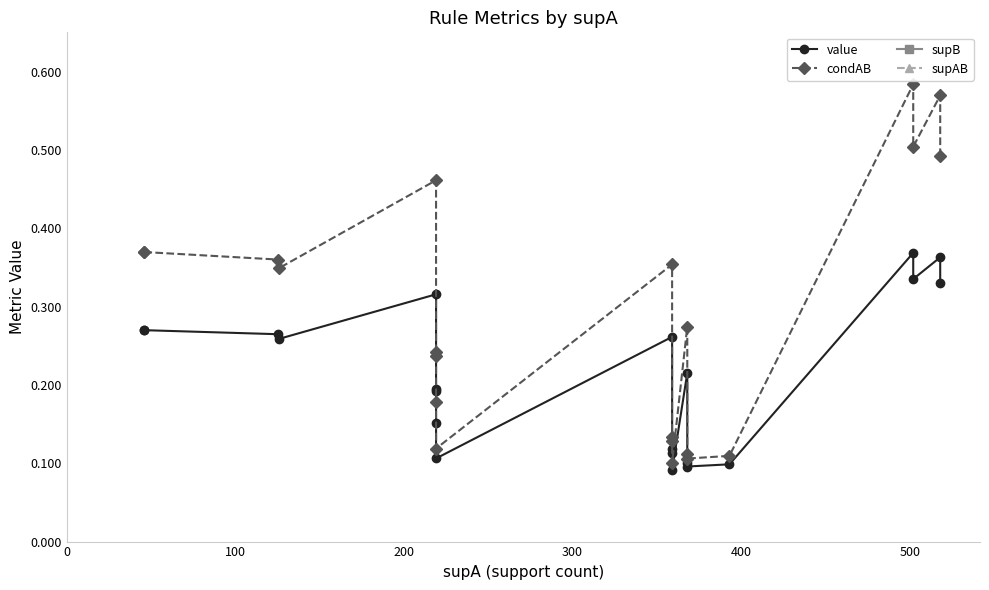

What is the value of the condAB point at the 18th from the left?

0.6